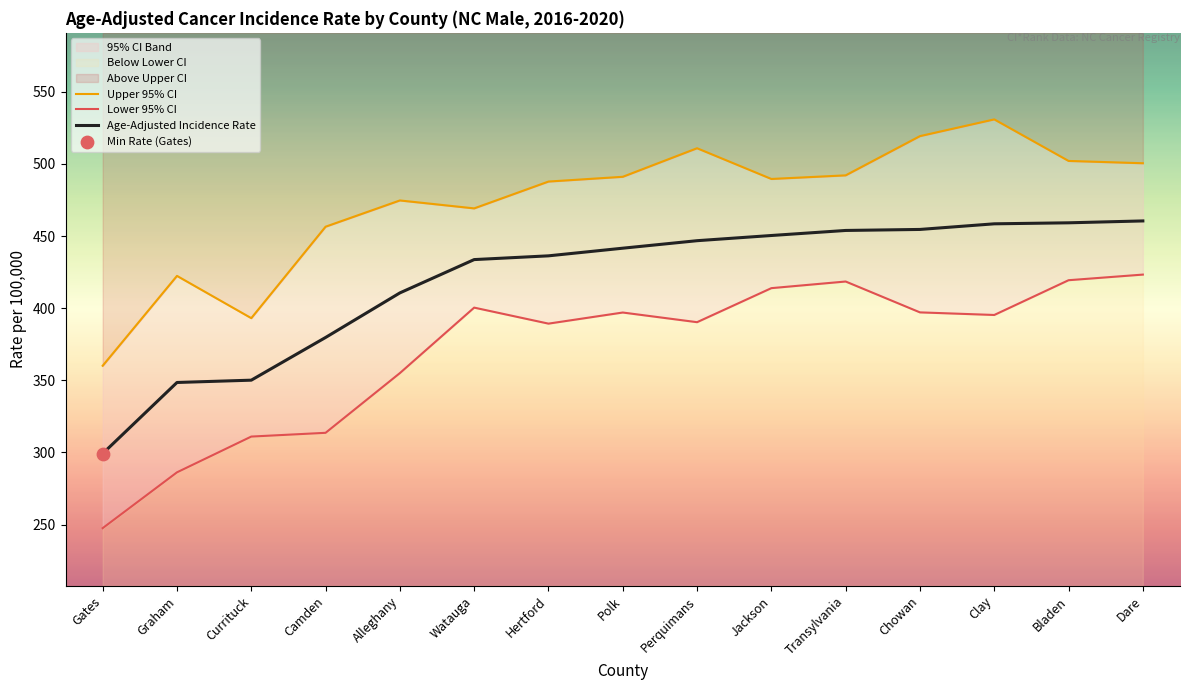

At how many categories does at least one series exceed 265?

15